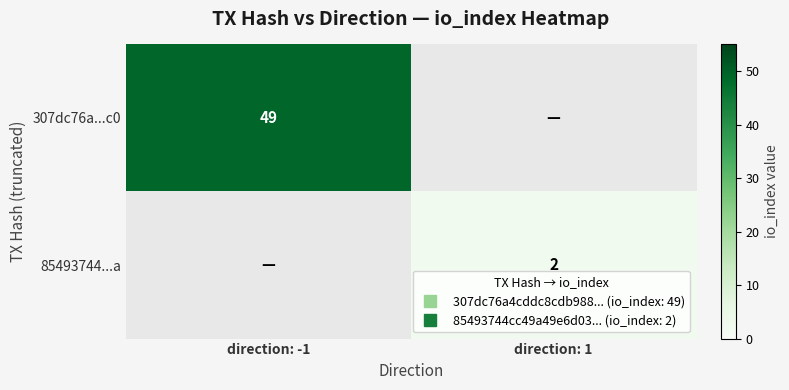

Which series has the widest spread of values?

307dc76a...c0